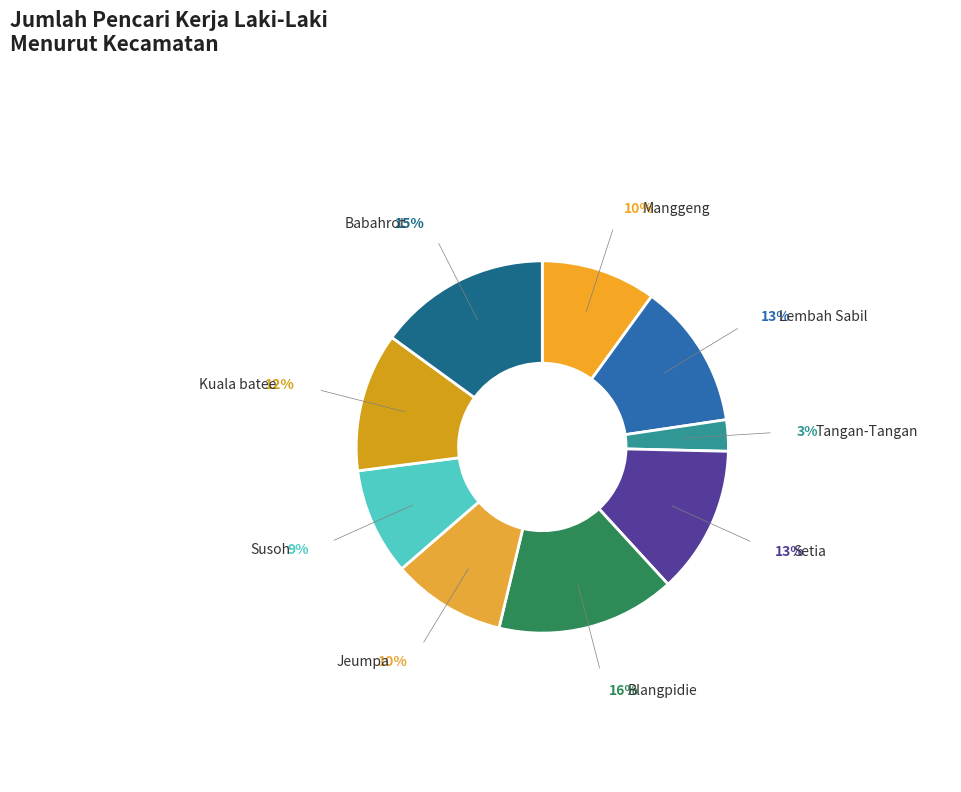

Do Babahrot and Manggeng together represent more than half of the pie?

No